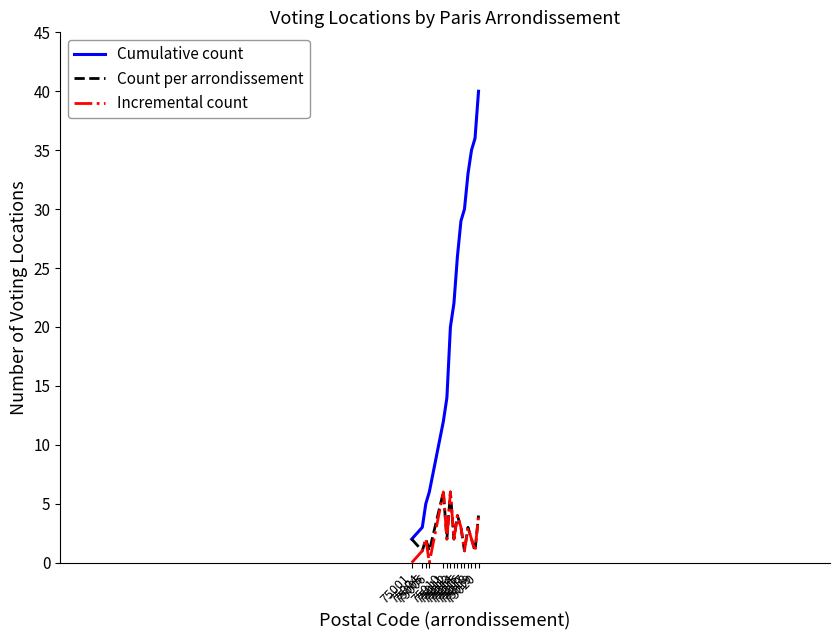

What is the average value of the Cumulative count series?

21